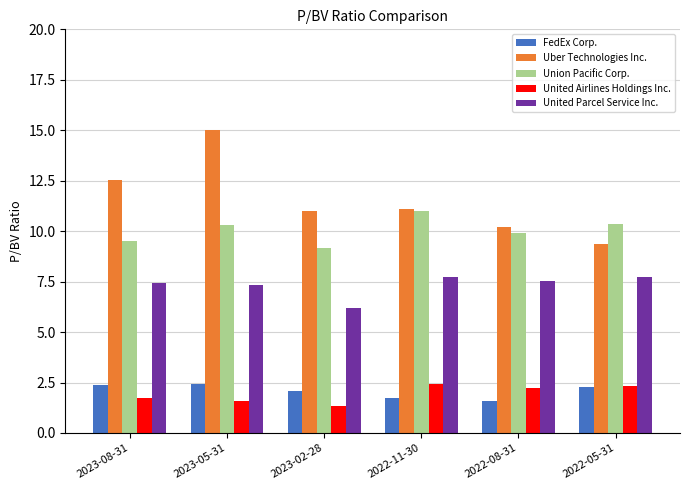

Is it true that United Airlines Holdings Inc. equals 1.6 at 2023-05-31?

True